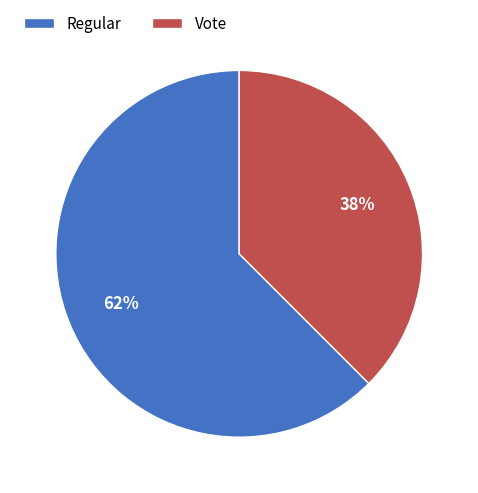

What percentage is the Vote slice, to the nearest percent?

38%